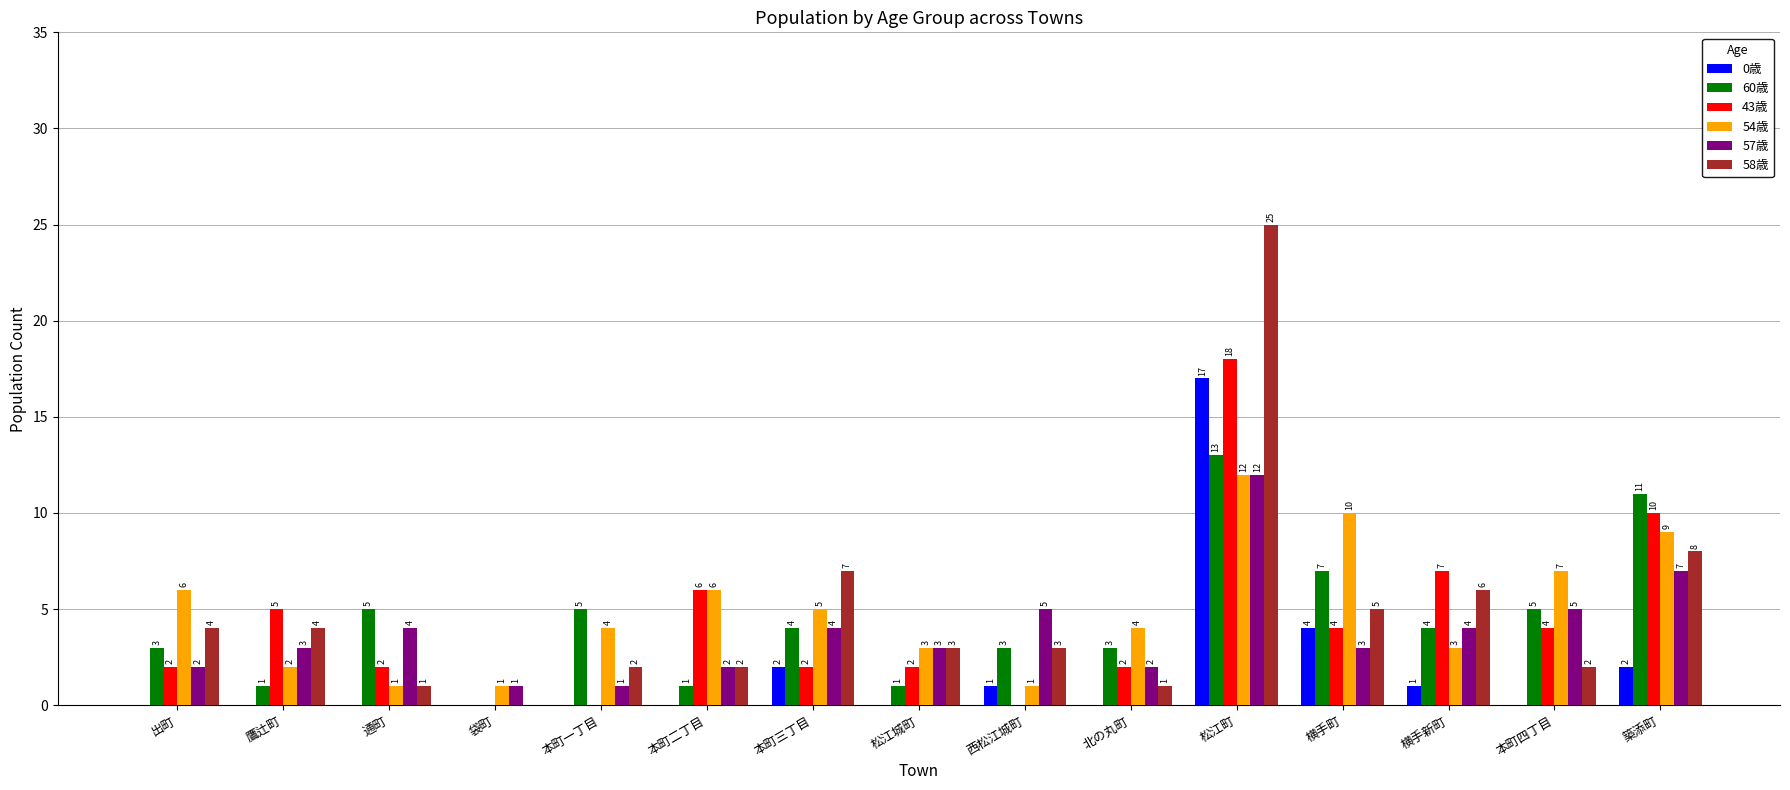

What is the sum of the 54歳 values at 北の丸町 and 袋町?

5